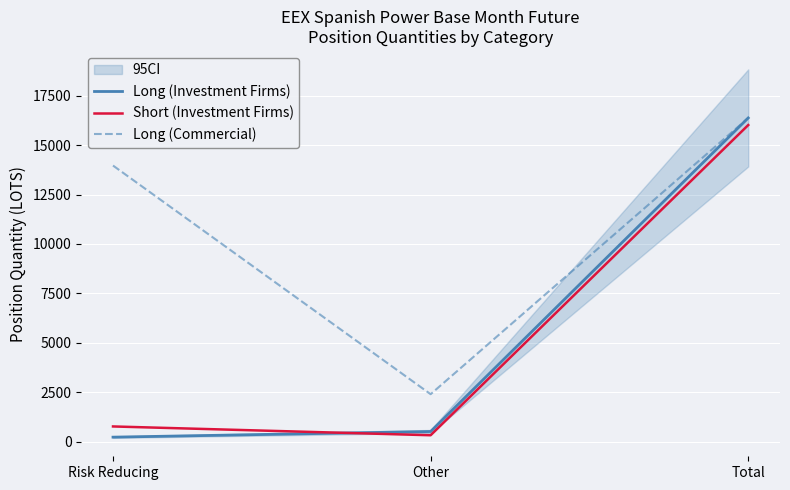

Where is Long (Investment Firms) nearest to the value 8303?

Other